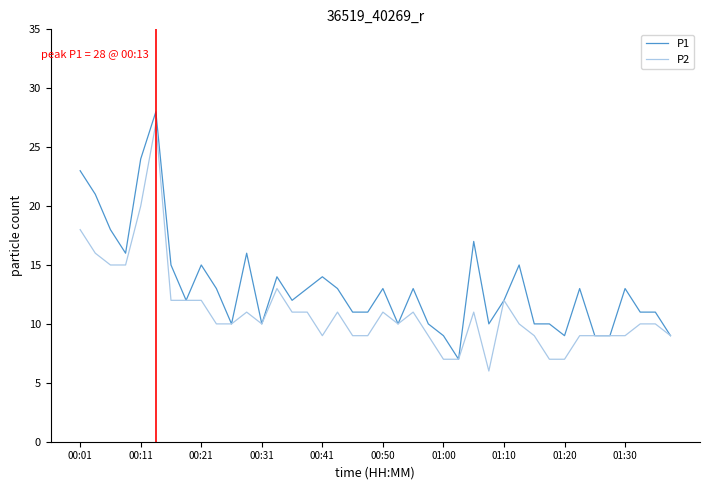

What is the highest value of the P2 series?

27